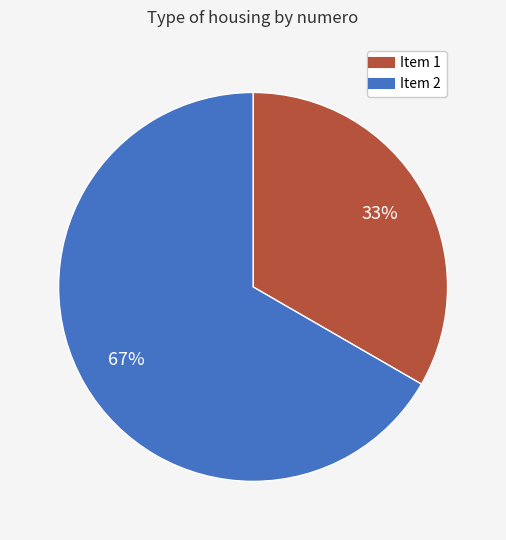

To the nearest percent, what is the average slice percentage?

50%